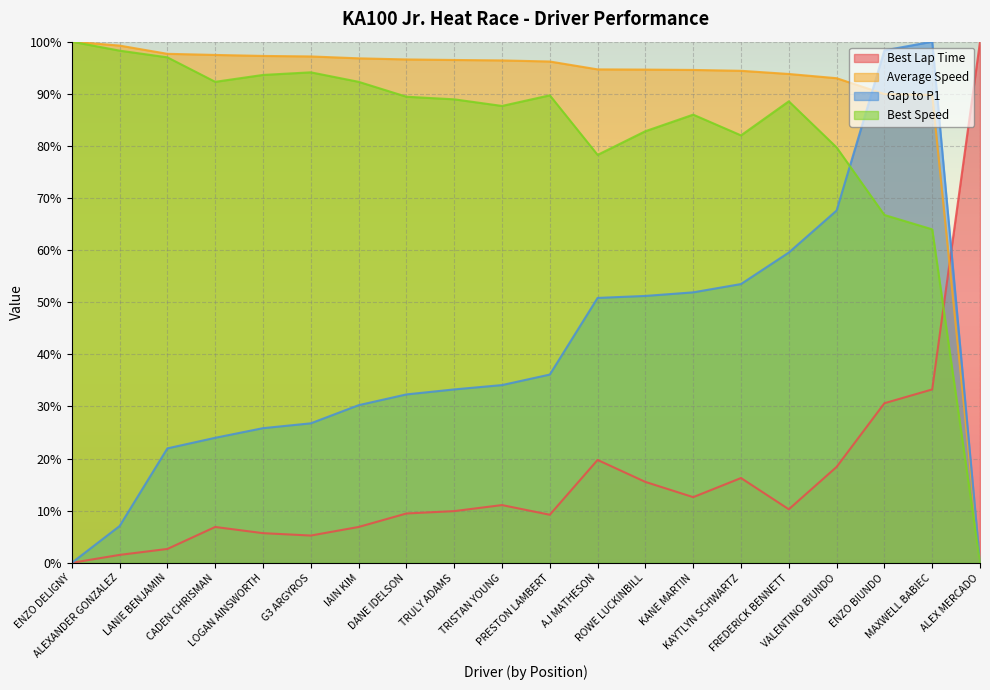

What are all the series names shown in the legend?

Best Lap Time, Average Speed, Gap to P1, Best Speed